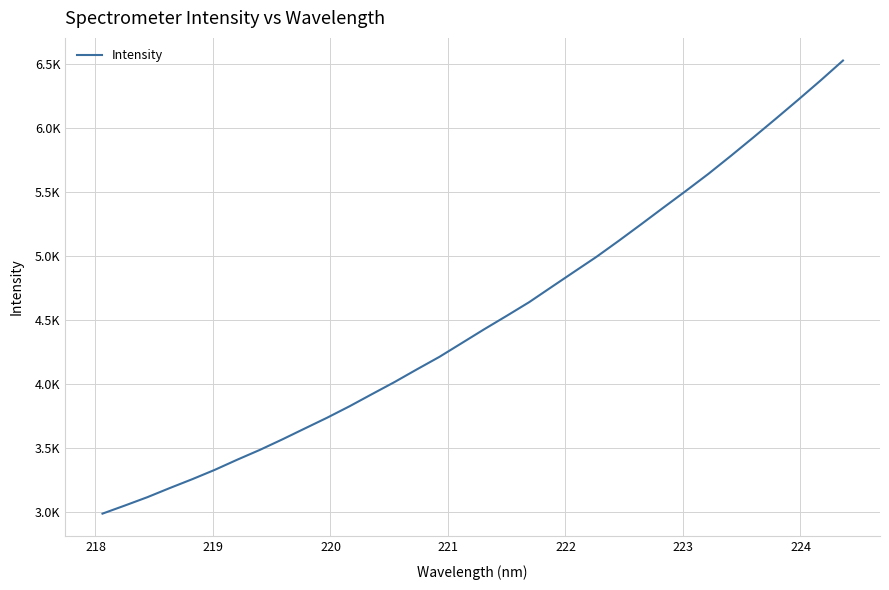

What is the value of the 15th point from the left?

4112.2